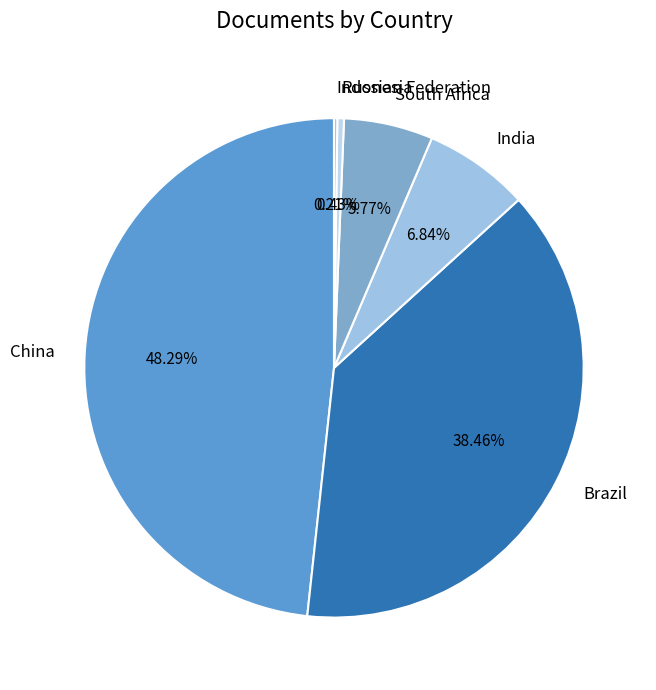

To the nearest percent, what portion does India represent?

7%